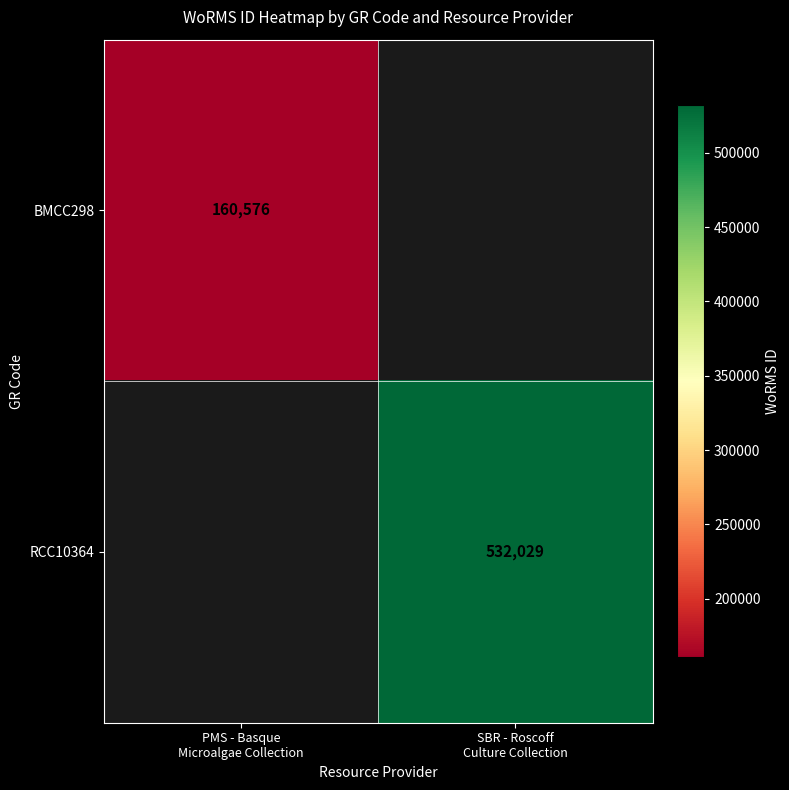

The RCC10364 series shows 532029.0 at SBR - Roscoff Culture Collection. True or false?

True